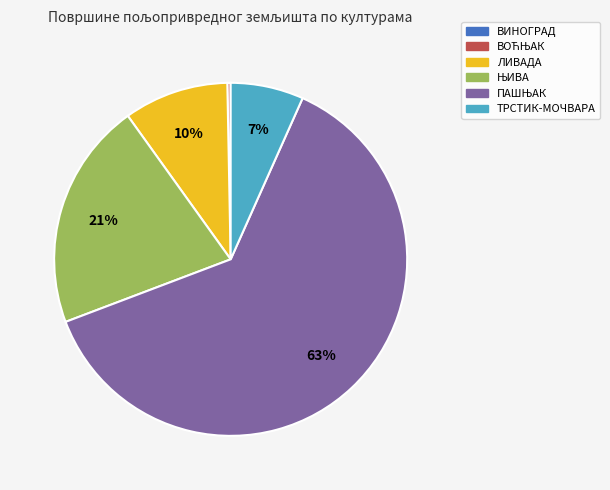

To the nearest percent, what is the average slice percentage?

17%